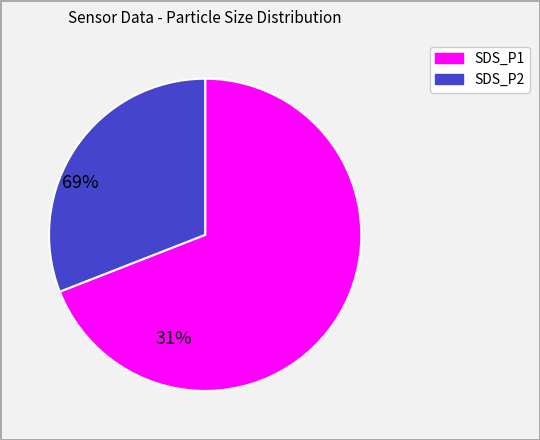

Count the number of slices in the pie.

2